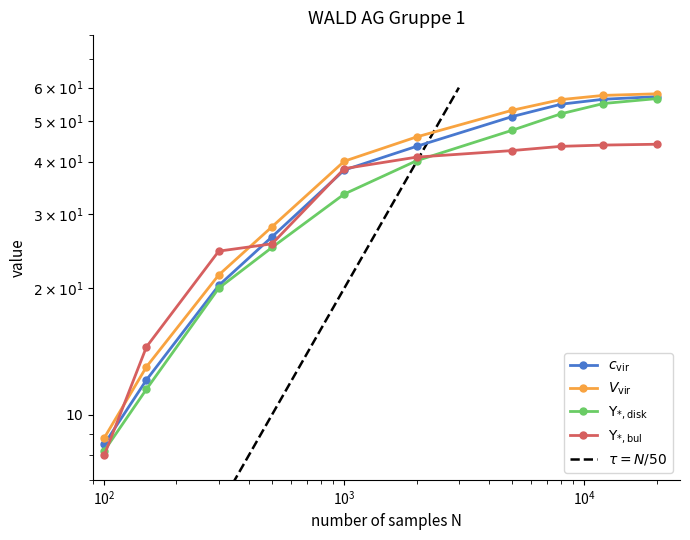

How many series are shown in this chart?

4